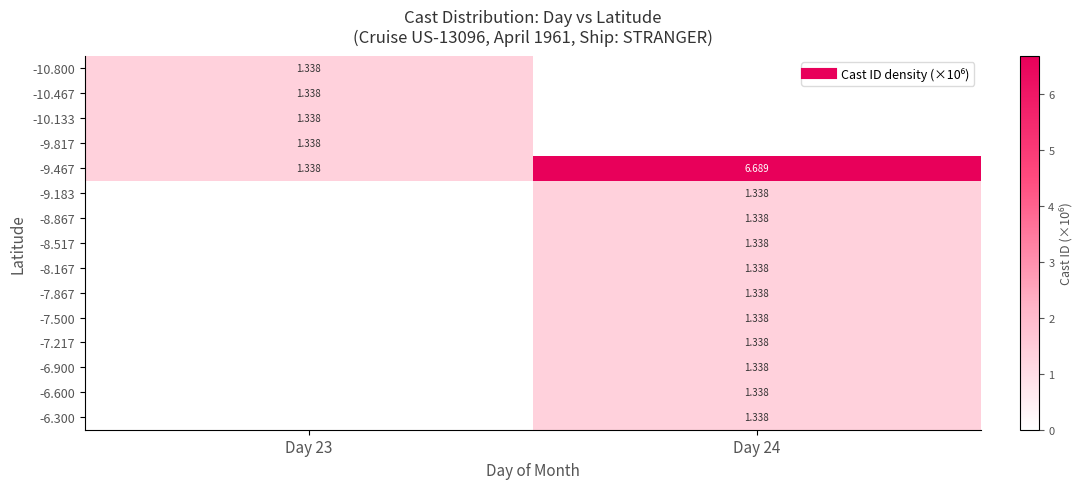

What is the difference between the highest and lowest values at Day 23?

1.3